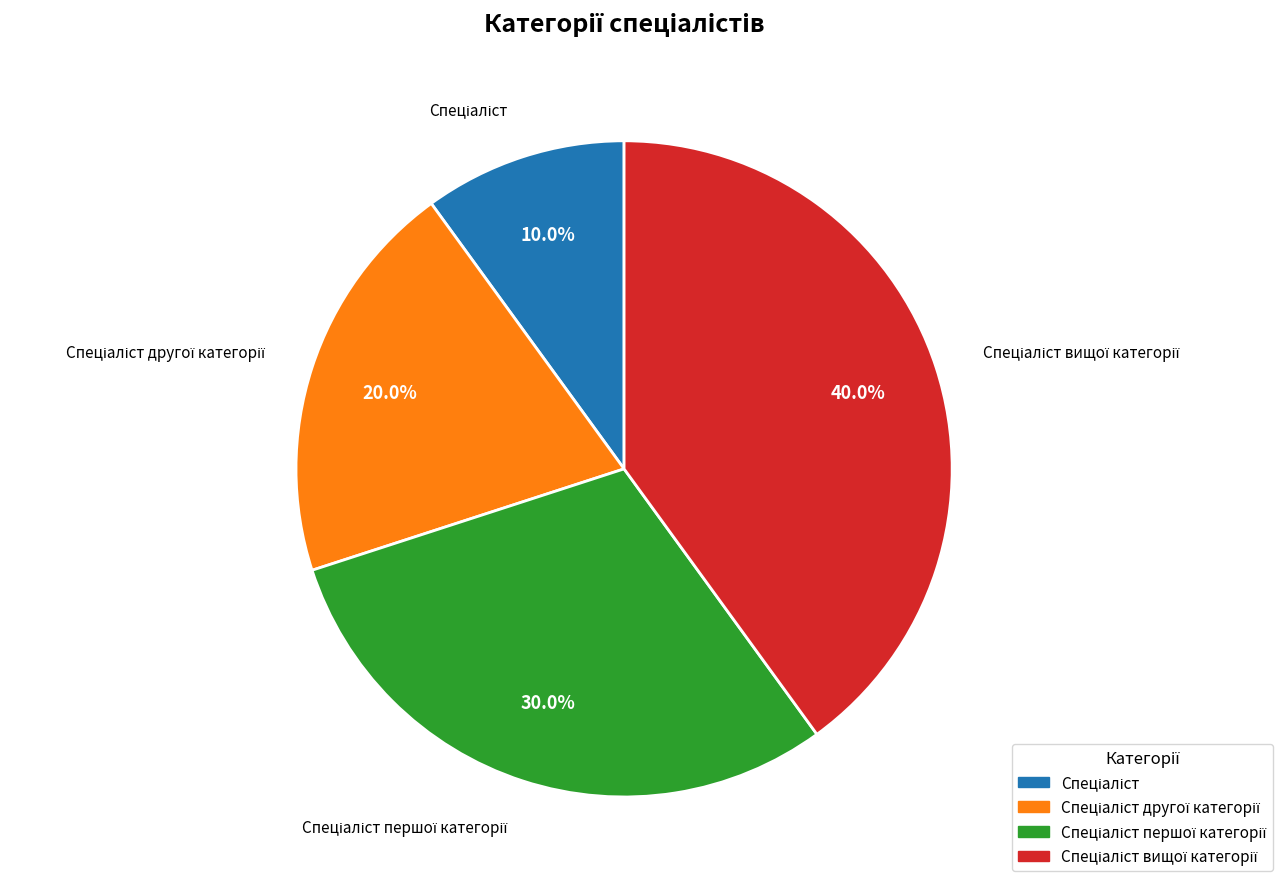

Is there any slice that represents more than half of the pie?

No